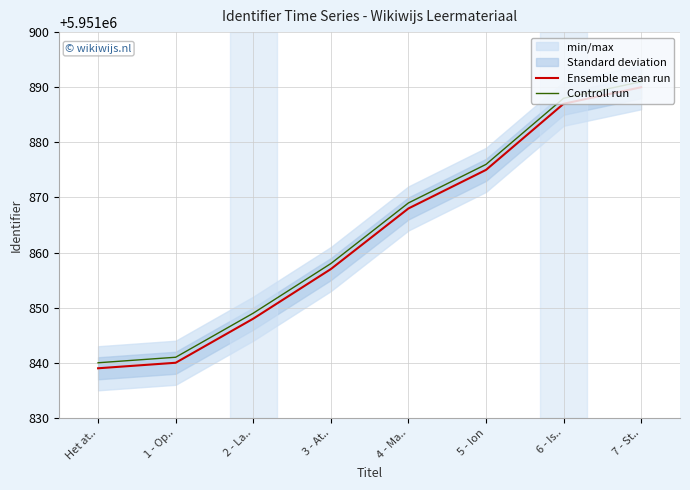

What is the sum of the Controll run values at 3 - At.. and 5 - Ion?

11903734